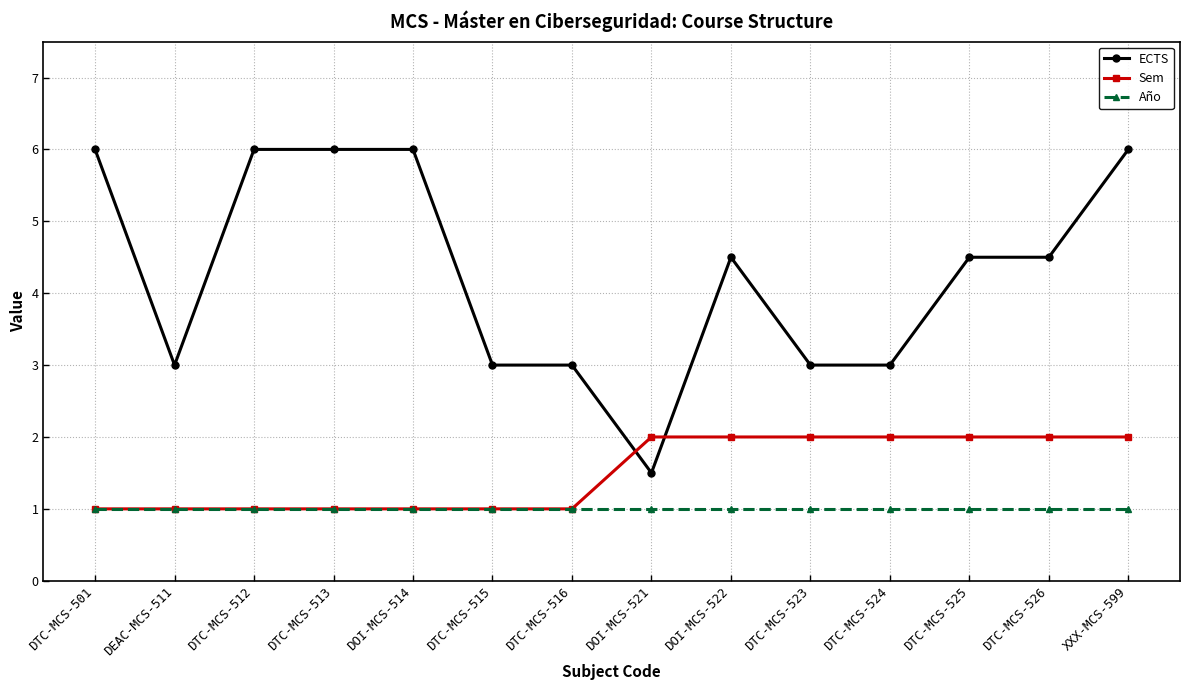

What is the value of the ECTS point at the 3rd from the left?

6.0